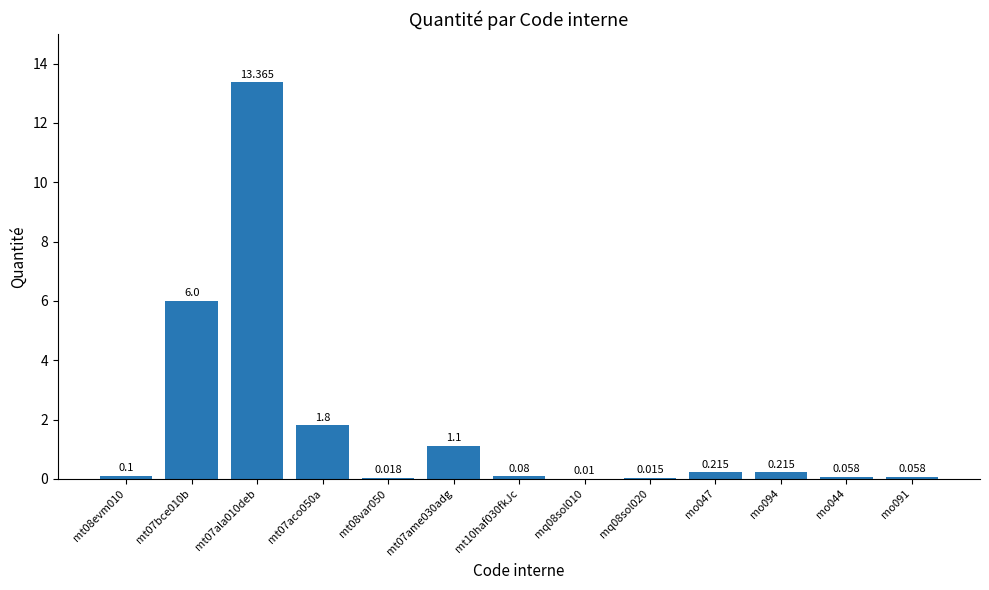

What is the difference between the second highest and second lowest values?

6.0